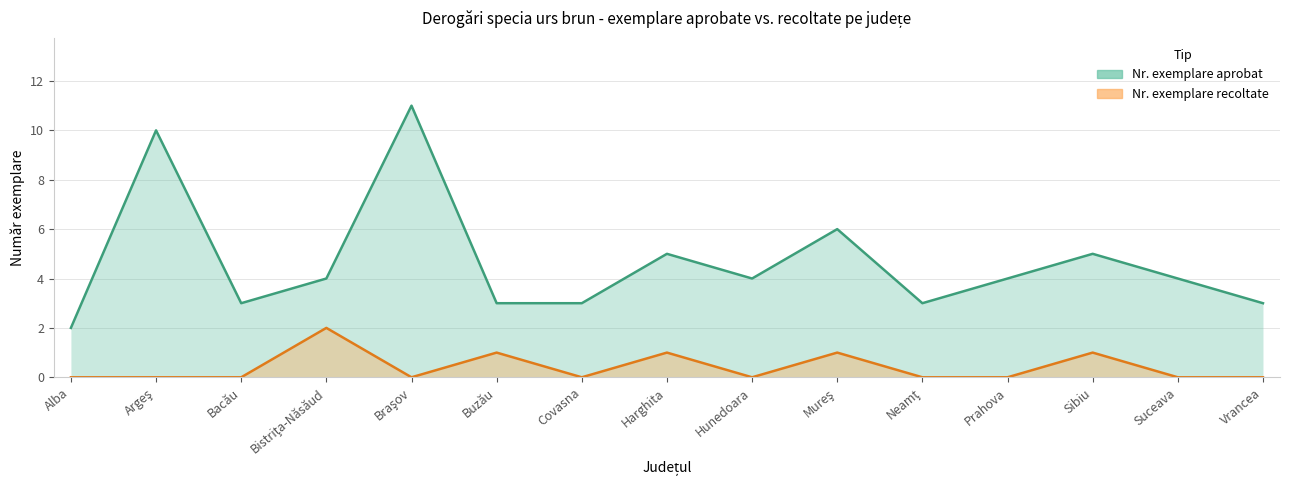

Rank the categories by Nr. exemplare aprobat value from lowest to highest.

Alba, Bacău, Buzău, Covasna, Neamţ, Vrancea, Bistriţa-Năsăud, Hunedoara, Prahova, Suceava, Harghita, Sibiu, Mureş, Argeş, Braşov